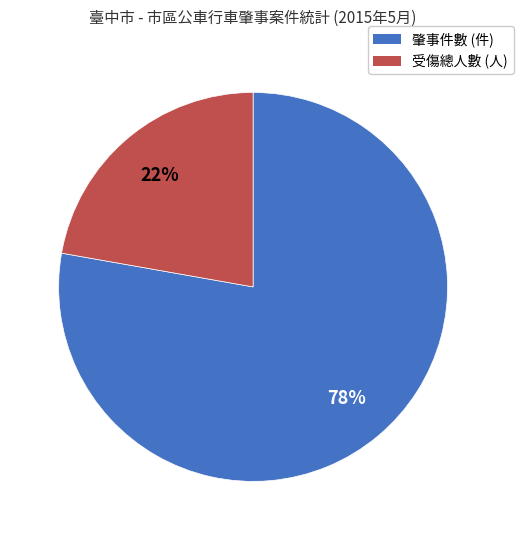

Is there any slice that represents more than half of the pie?

Yes